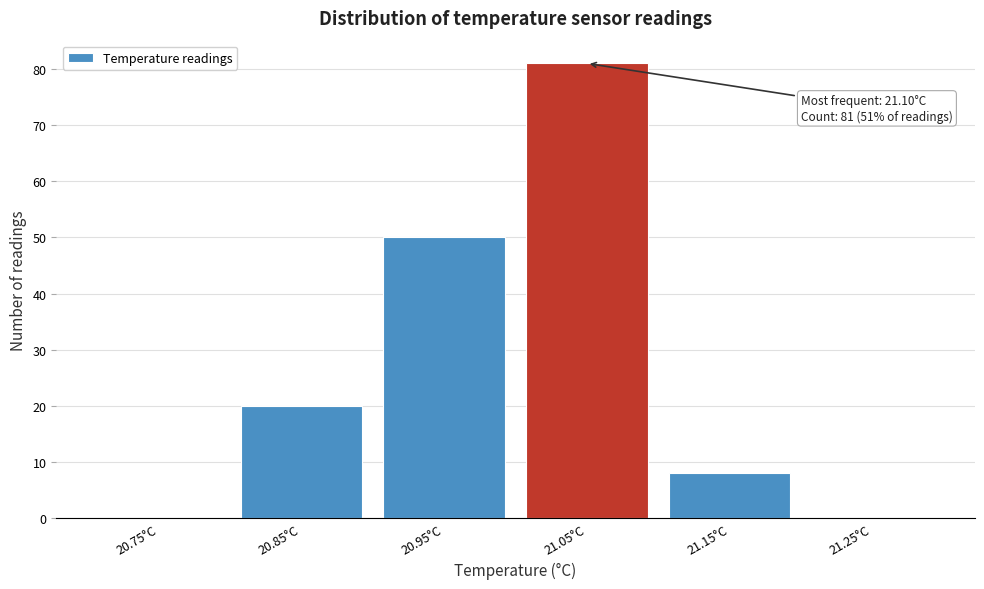

Reading left to right, list all the values displayed in this chart.

20.75°C=0	20.85°C=20	20.95°C=50	21.05°C=81	21.15°C=8	21.25°C=0